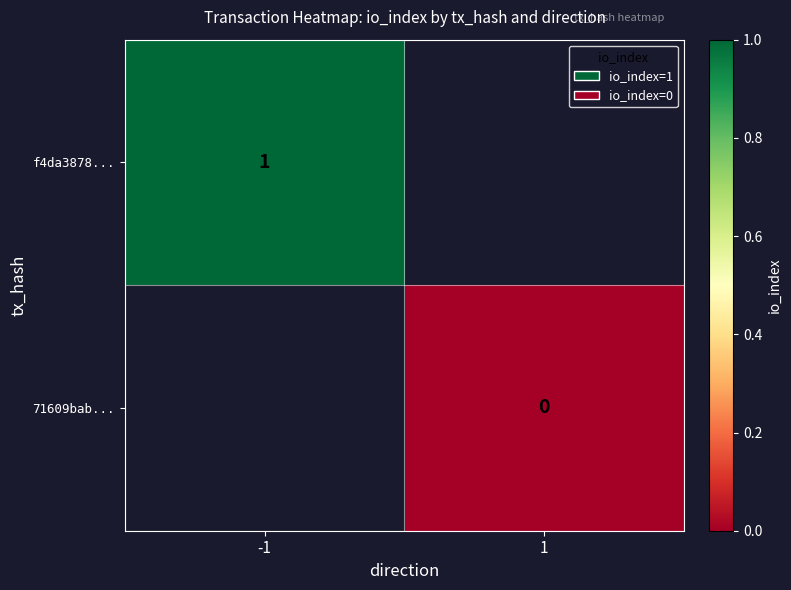

Is it true that f4da3878... equals 0 at -1?

False